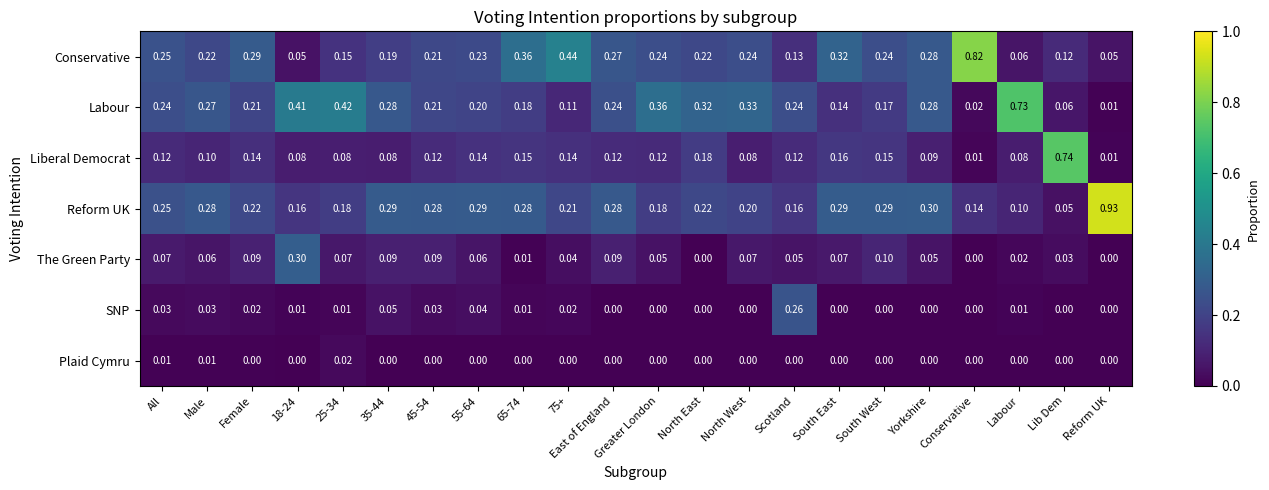

Which category has the highest value in the Conservative series?

Conservative